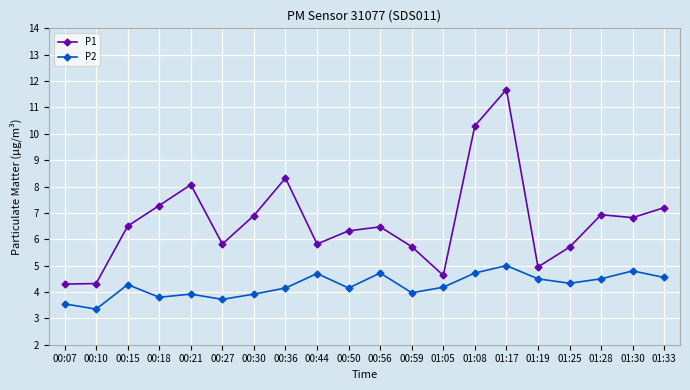

How many lines are shown in the chart?

2